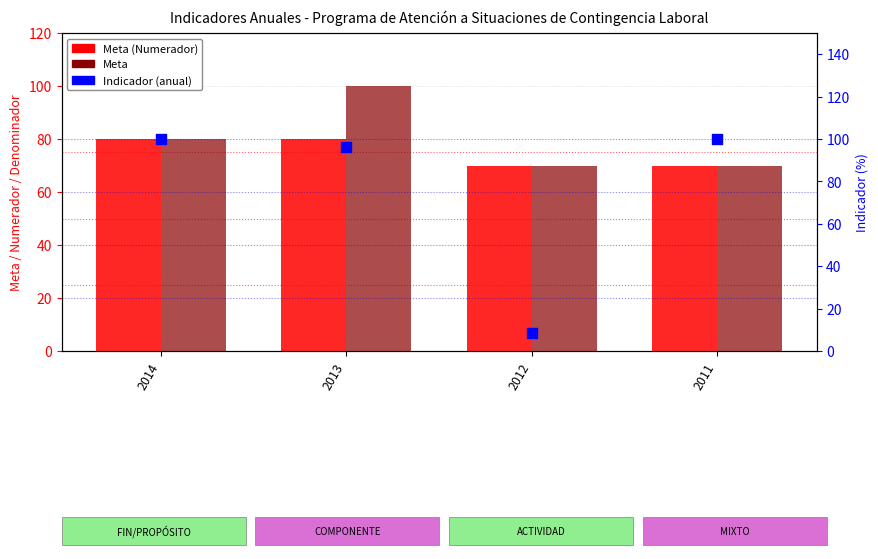

Which series contains the highest Y value?

Meta